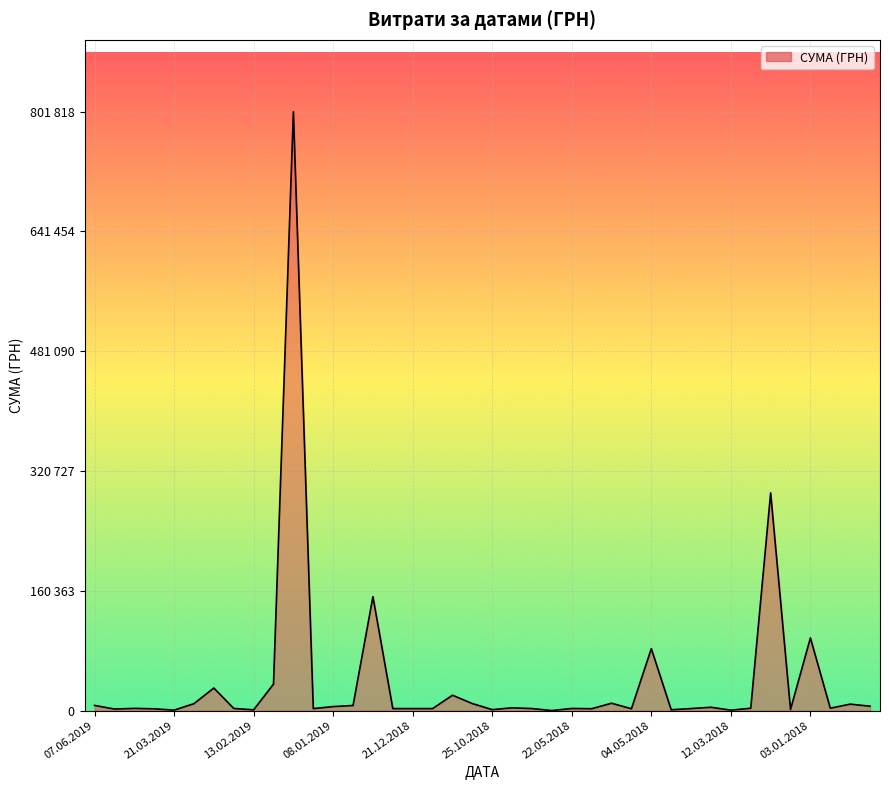

The value at 34 is 291519.9. True or false?

True